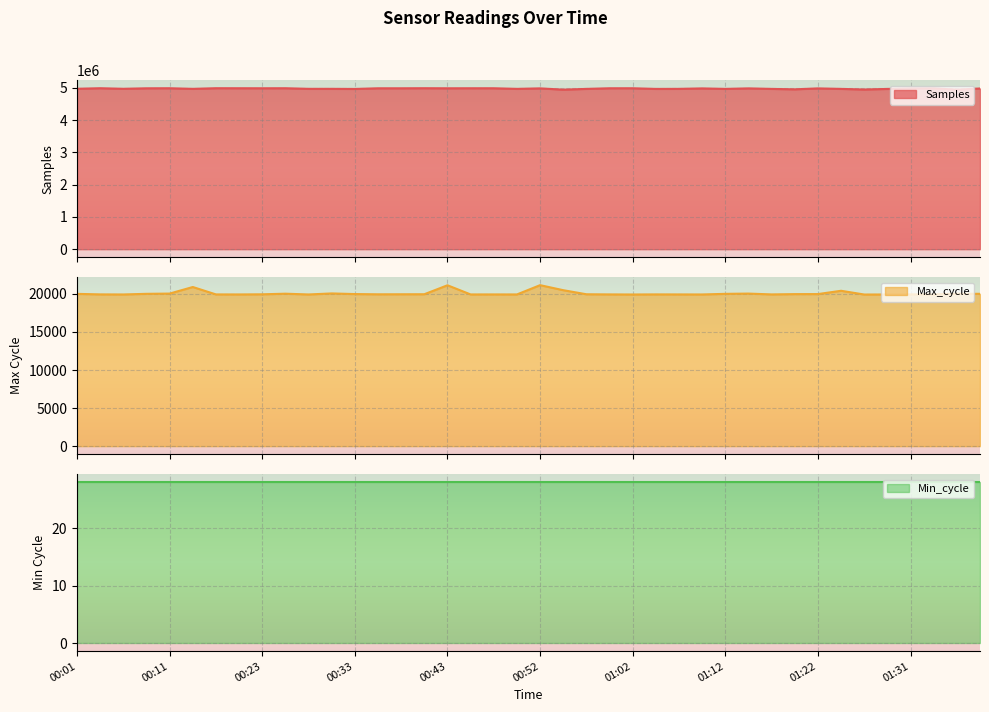

At which category is the sum across all series the highest?

00:15